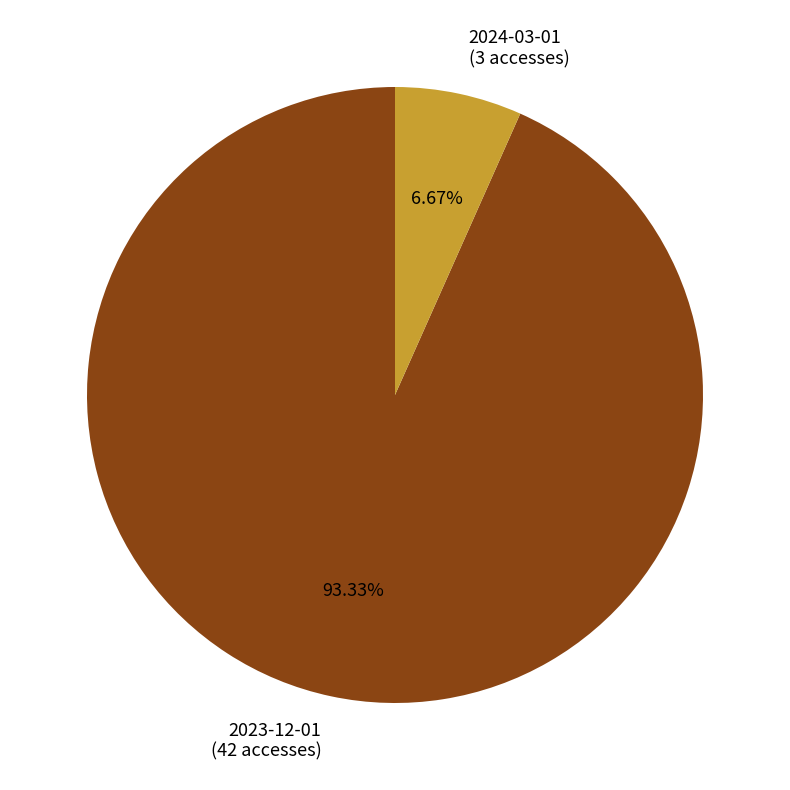

Combined, do 2024-03-01 and 2023-12-01 account for over 50%?

Yes